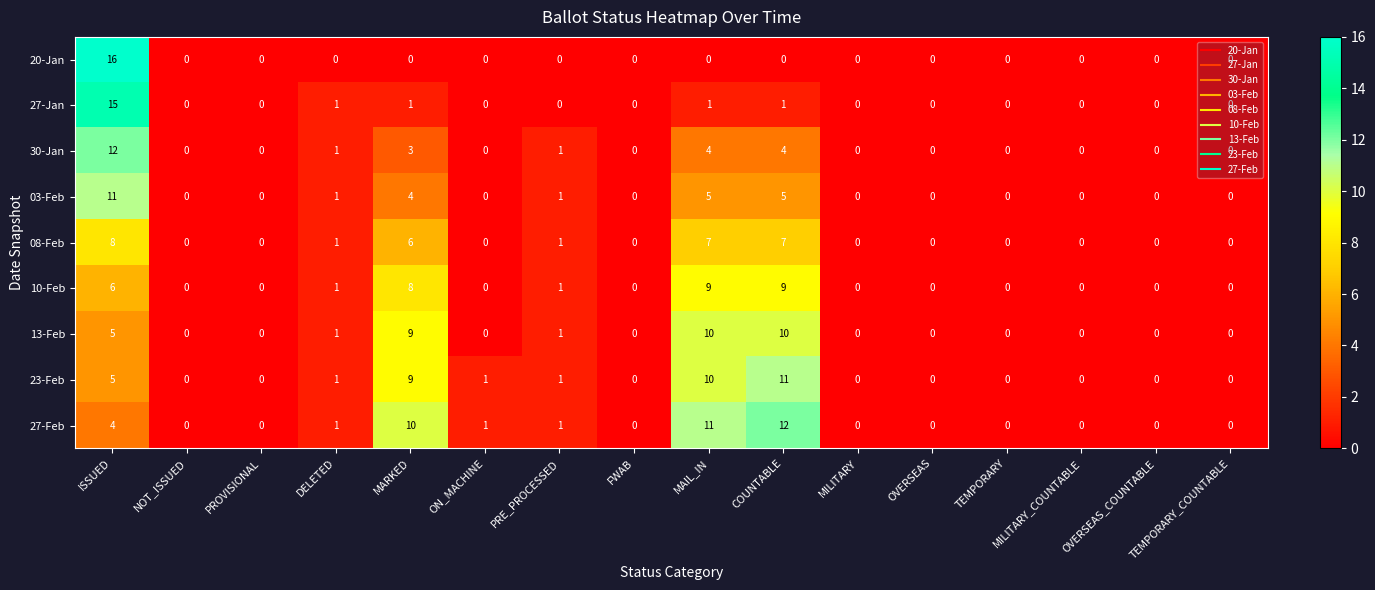

Count the number of data series in this chart.

9